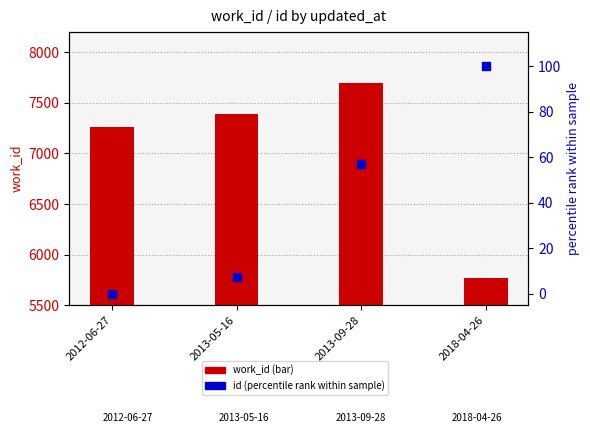

At which category is the sum across all series the highest?

2013-09-28